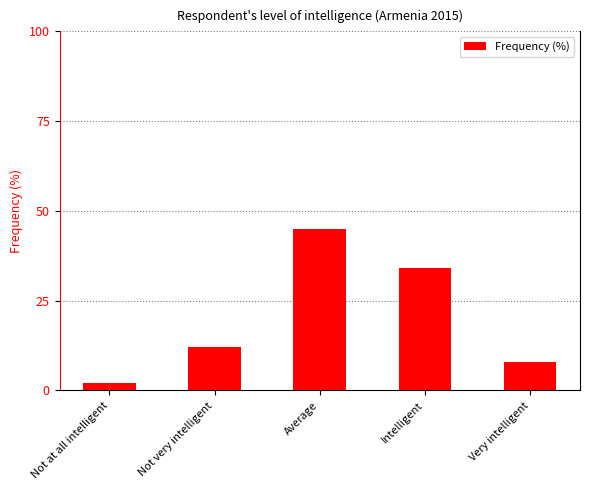

True or false: the data shows 18 at Intelligent.

False